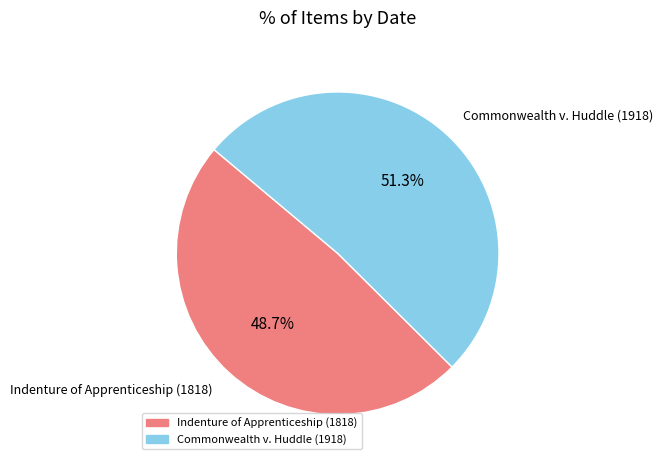

What is the largest slice in the pie chart?

Commonwealth v. Huddle (1918)